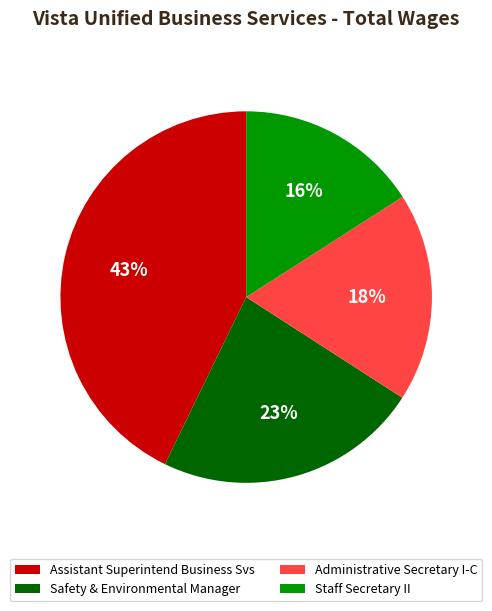

Rank the categories by value from highest to lowest.

Assistant Superintend Business Svs, Safety & Environmental Manager, Administrative Secretary I-C, Staff Secretary II